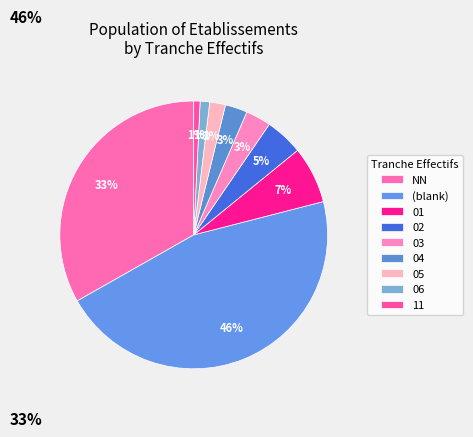

Count the number of slices in the pie.

9